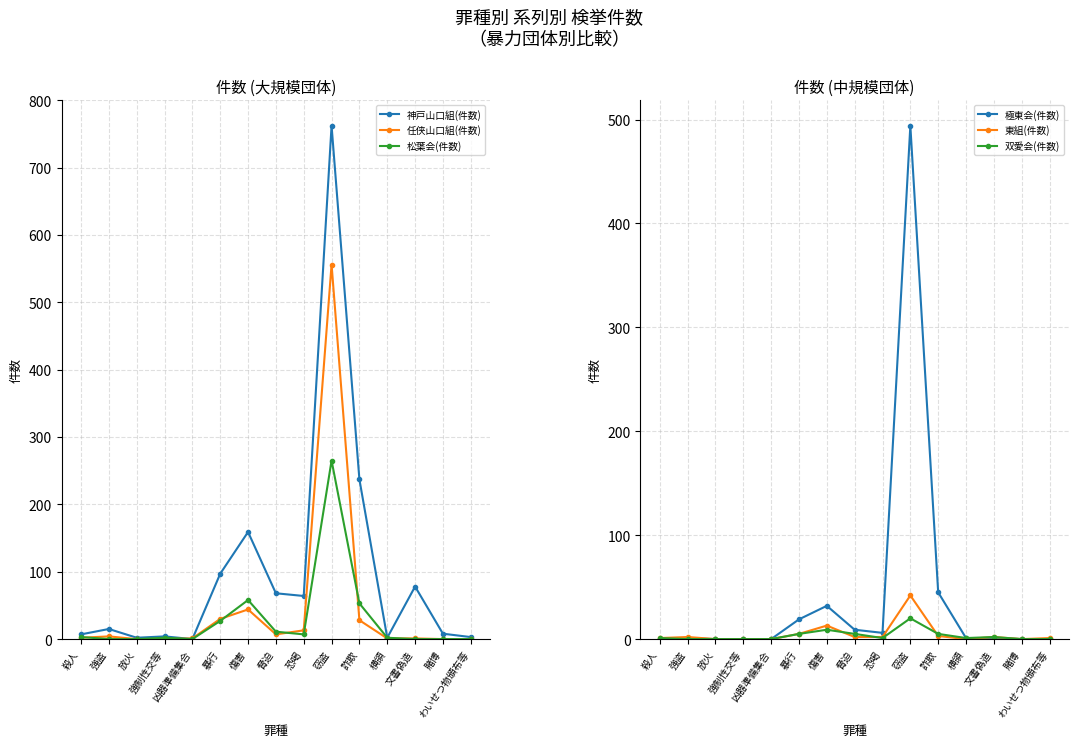

At which label does 東組(件数) first exceed 2?

暴行